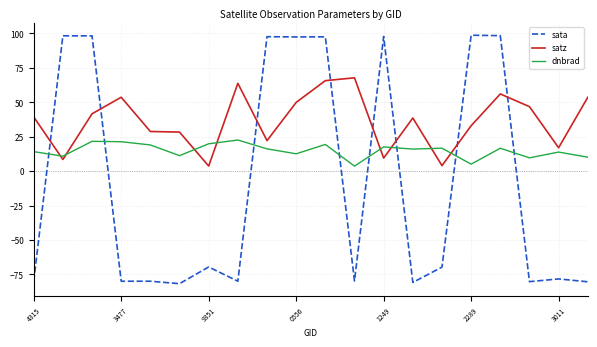

What is the highest value of the satz series?

67.7